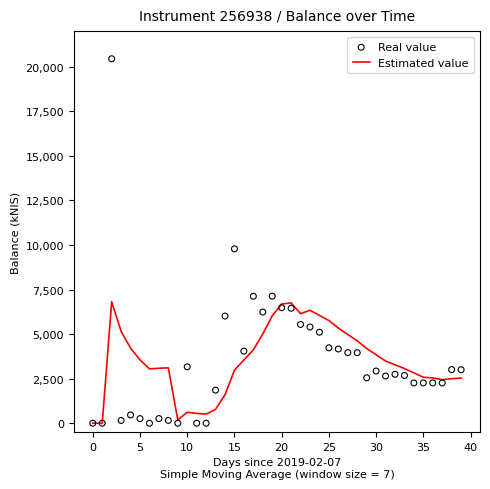

What is the total value across all series at 28?

8583.1